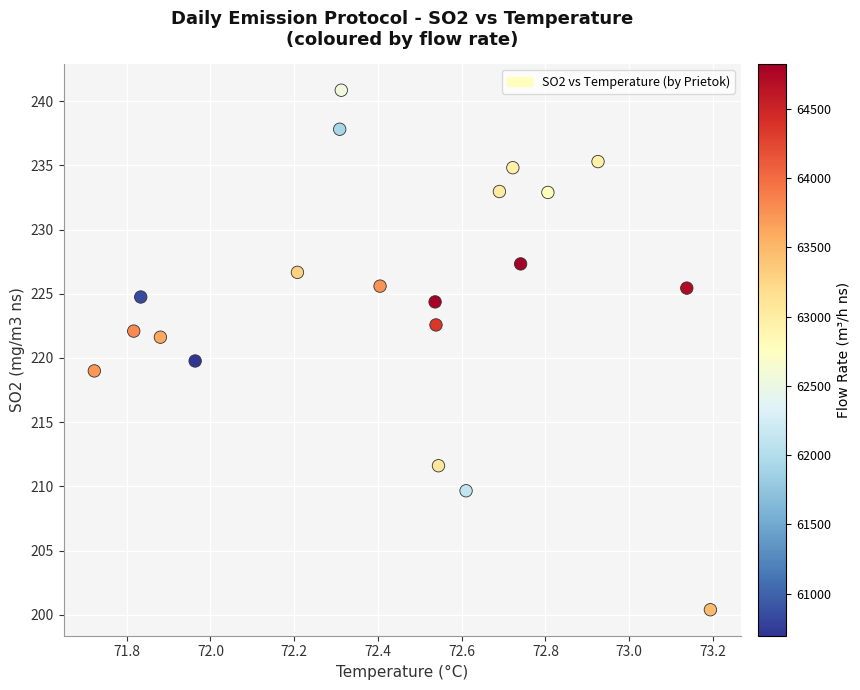

What is the range of X values (max minus min)?

1.5